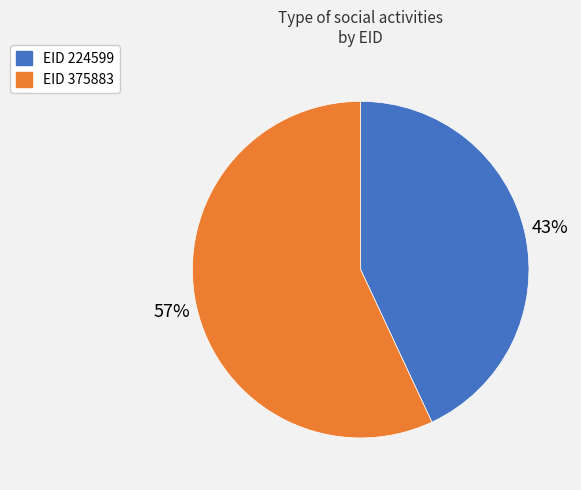

To the nearest percent, what is the difference between the largest and smallest slice percentages?

14%